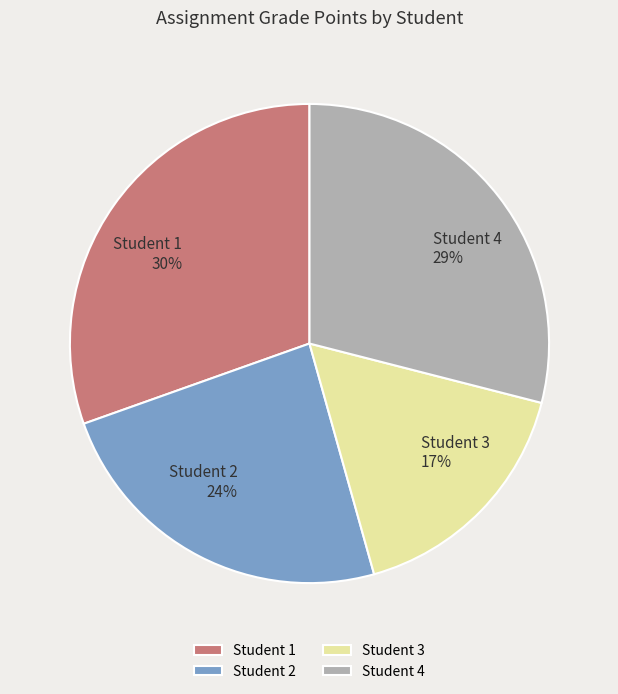

To the nearest percent, what is the average slice percentage?

25%